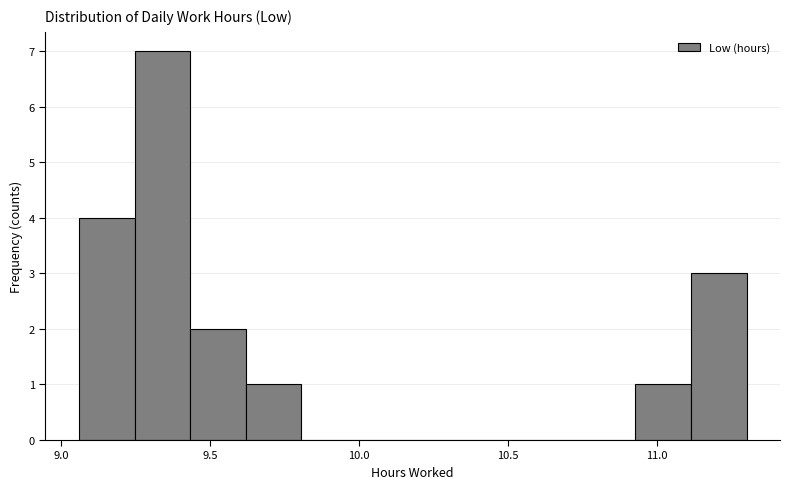

Around what value on the x-axis is the tallest bar? Give the approximate position of its centre, as read against the axis.

9.35